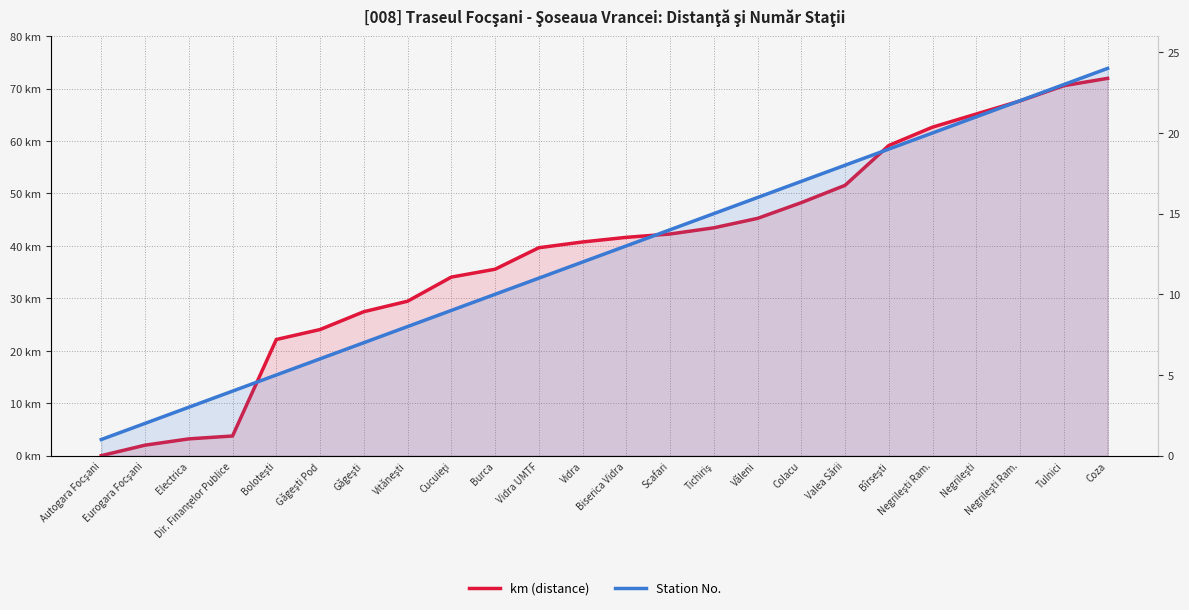

What is the approximate value of km (distance) at Vidra UMTF?

39.6